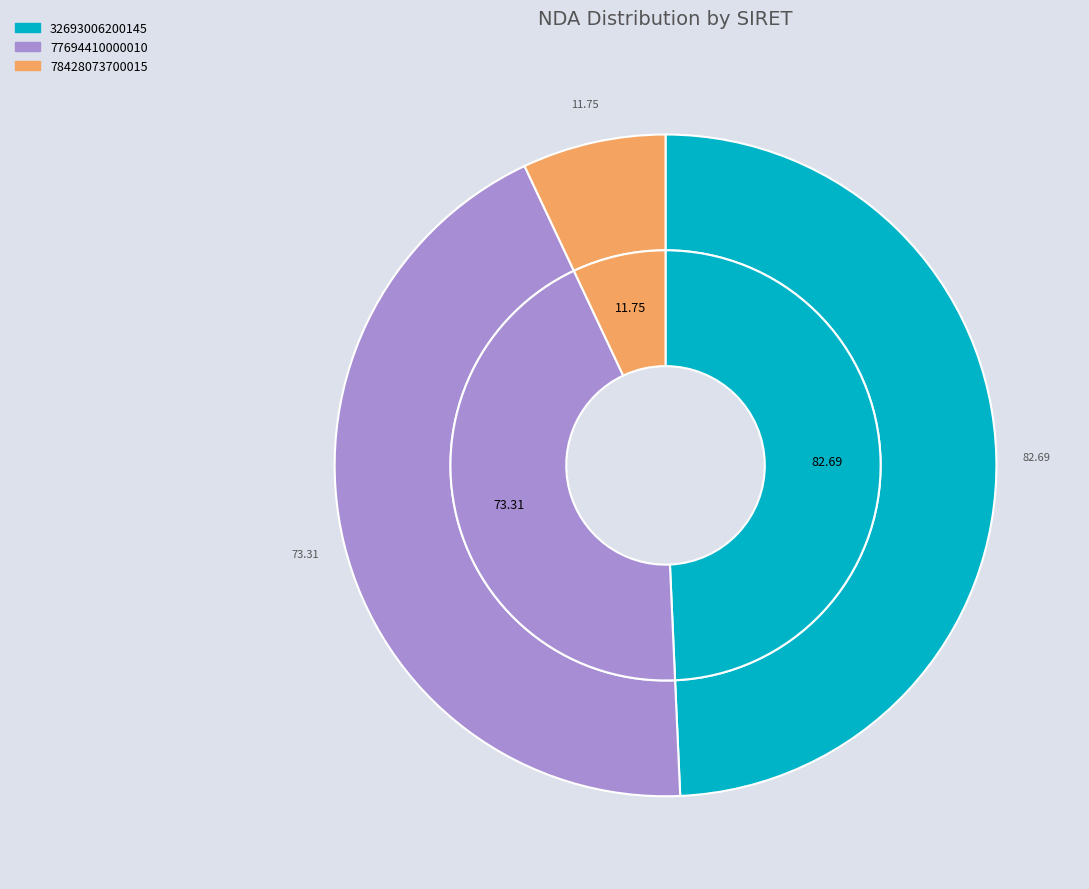

How many segments does this pie chart have?

3